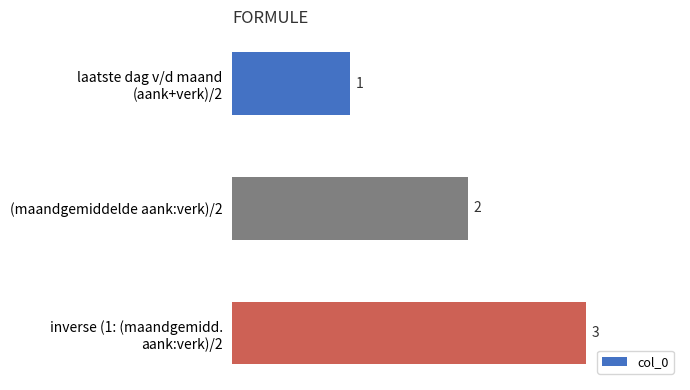

What is the maximum value shown in the chart?

3